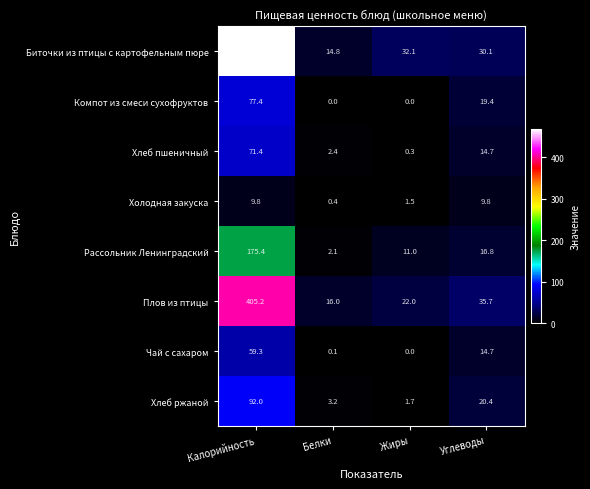

Where is Чай с сахаром nearest to the value 29?

Углеводы